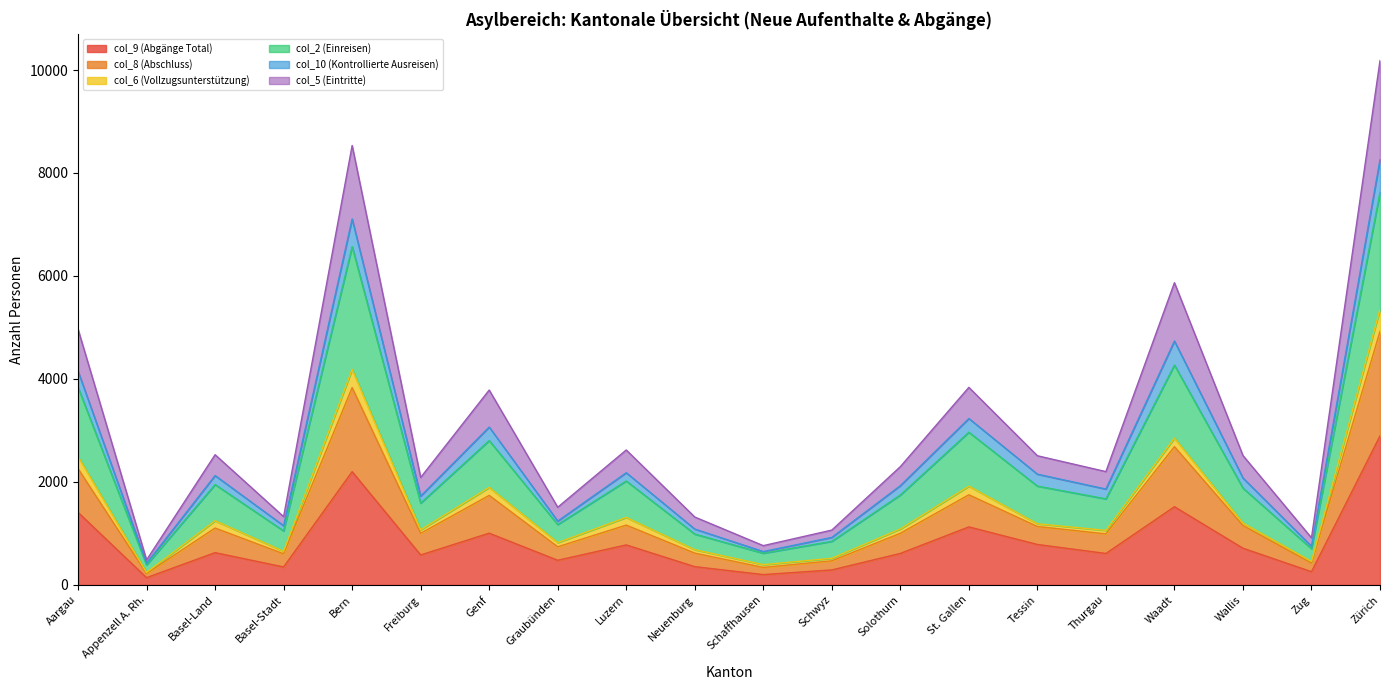

At which category is the sum across all series the highest?

Zürich